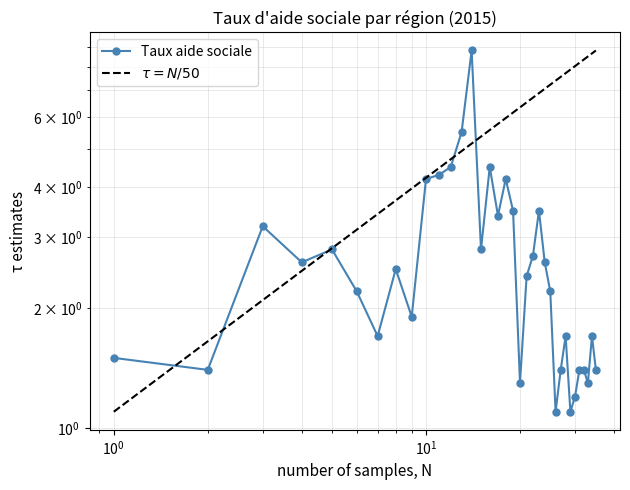

What is the greatest value displayed?

8.8